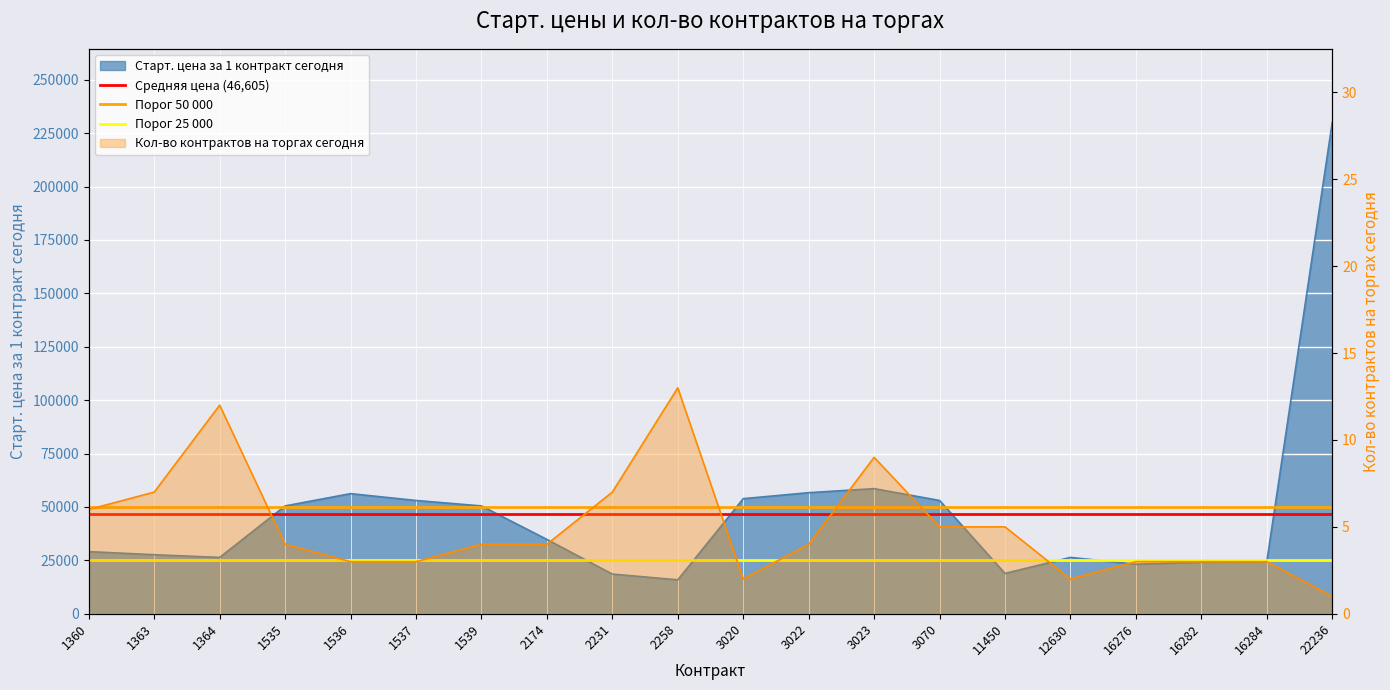

Is the value of Порог 25 000 at 1363 greater than the value of Порог 50 000 at 1363?

No